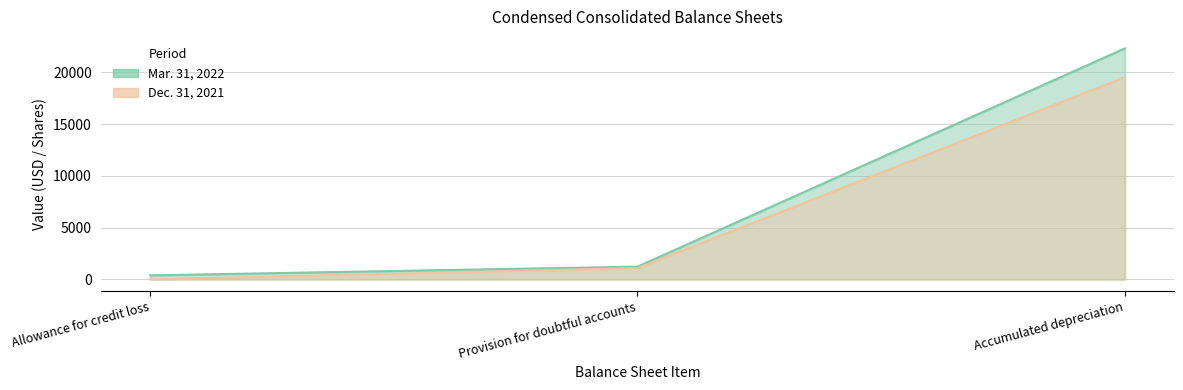

Rank the series at Accumulated depreciation from highest to lowest value.

Mar. 31, 2022, Dec. 31, 2021